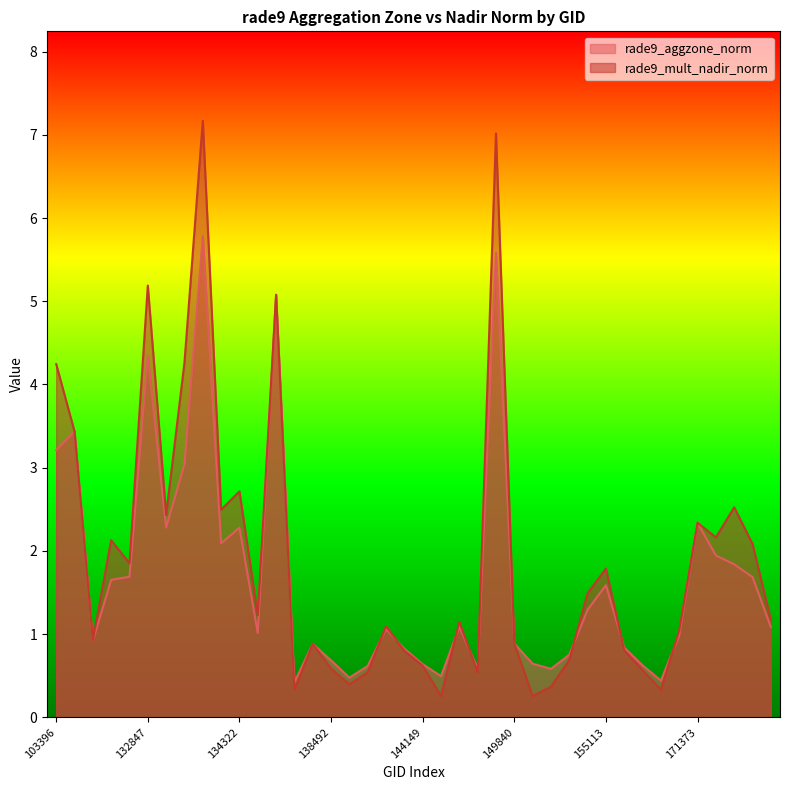

Read the rade9_mult_nadir_norm value at 103988.

2.1